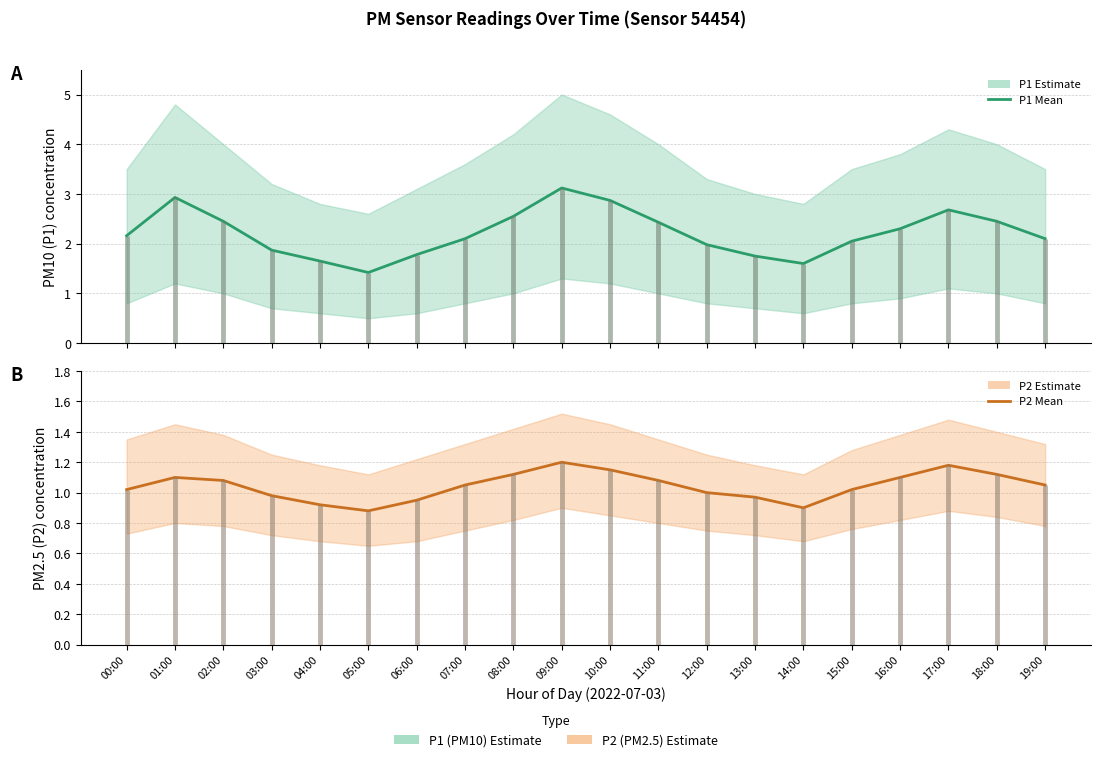

Is the value of P2 (PM2.5) at 14:00 greater than the value of P1 (PM10) at 04:00?

No